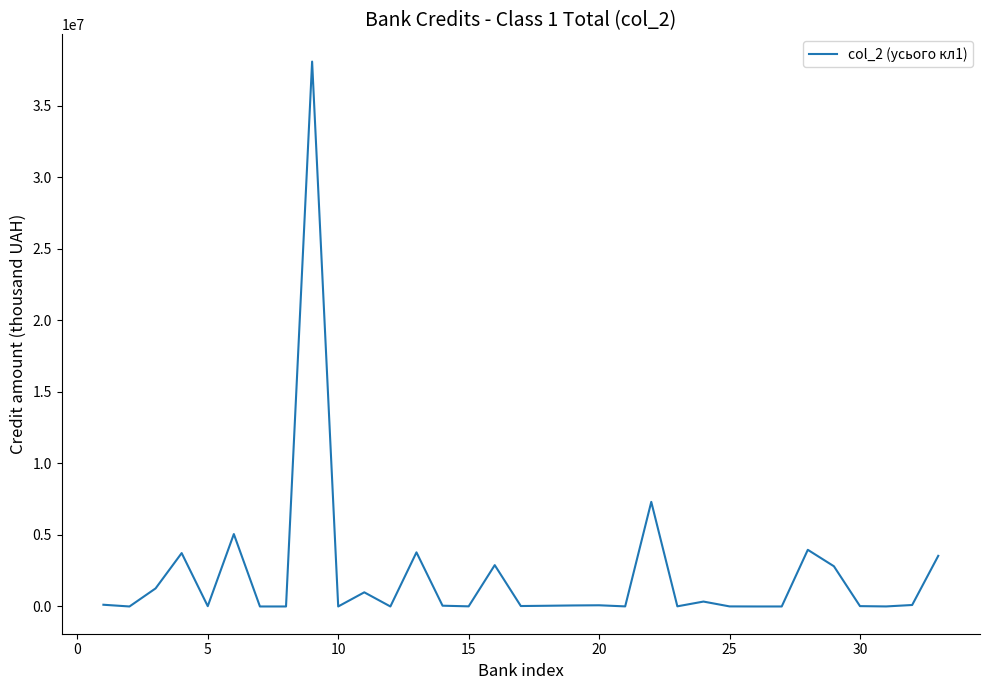

What is the difference between the maximum and minimum values?

38079186.7